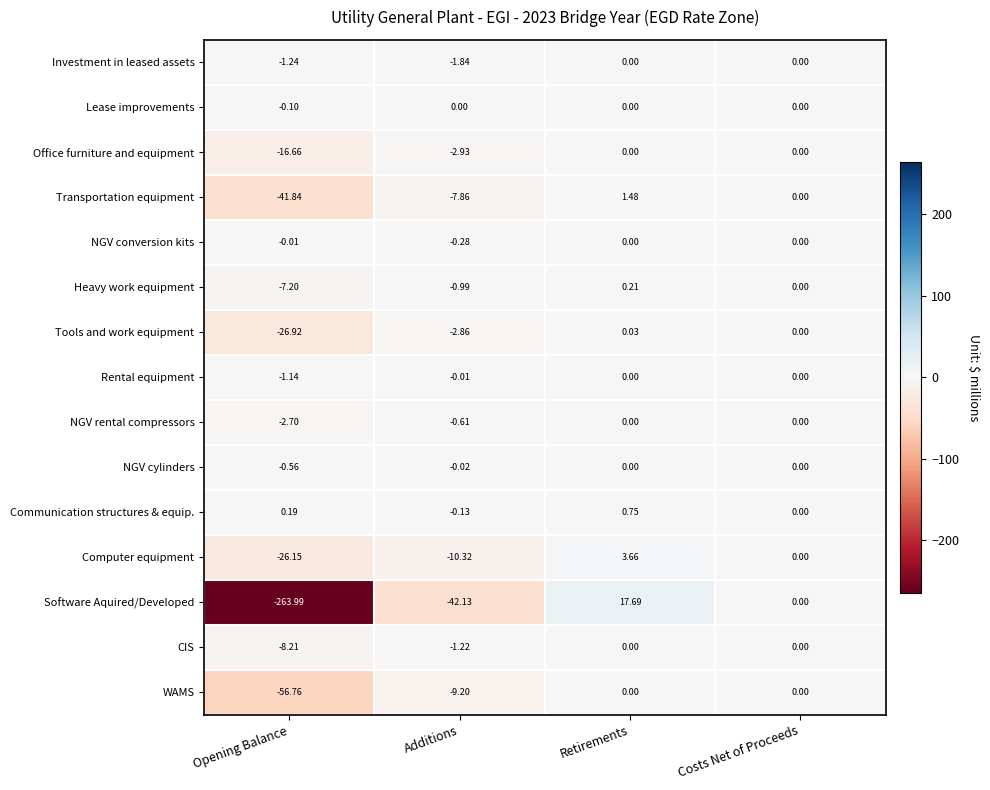

Where is Tools and work equipment nearest to the value -13?

Additions